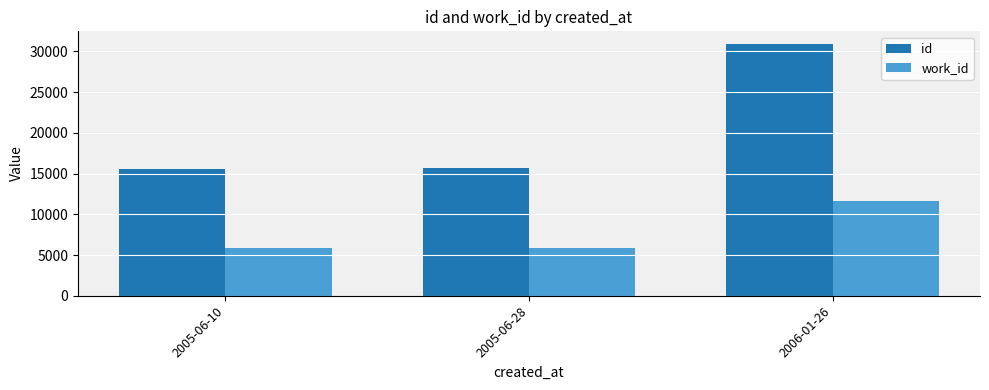

What is the sum of all work_id values?

23292